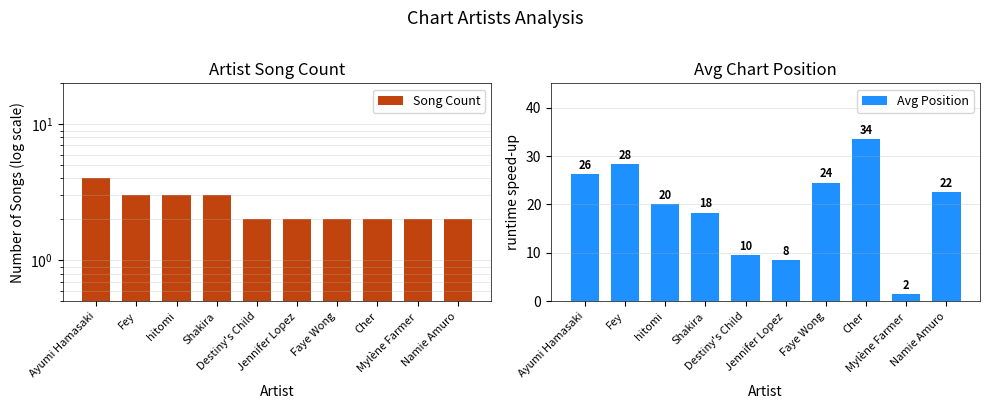

Which series has the largest total across all categories?

Avg Position